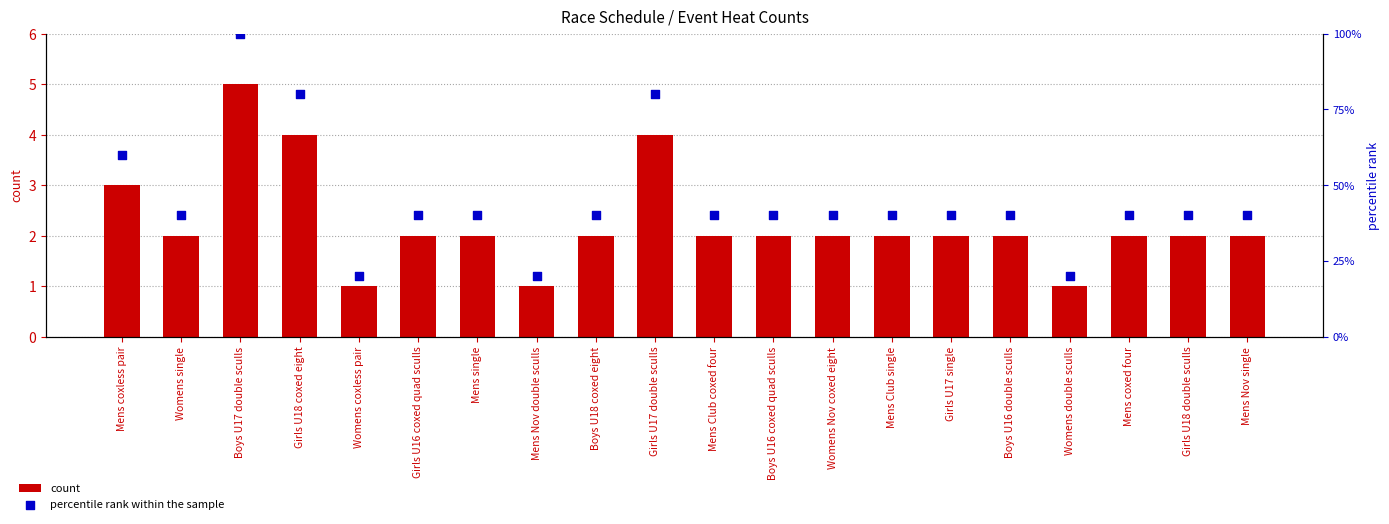

Which series contains the highest Y value?

percentile rank within the sample